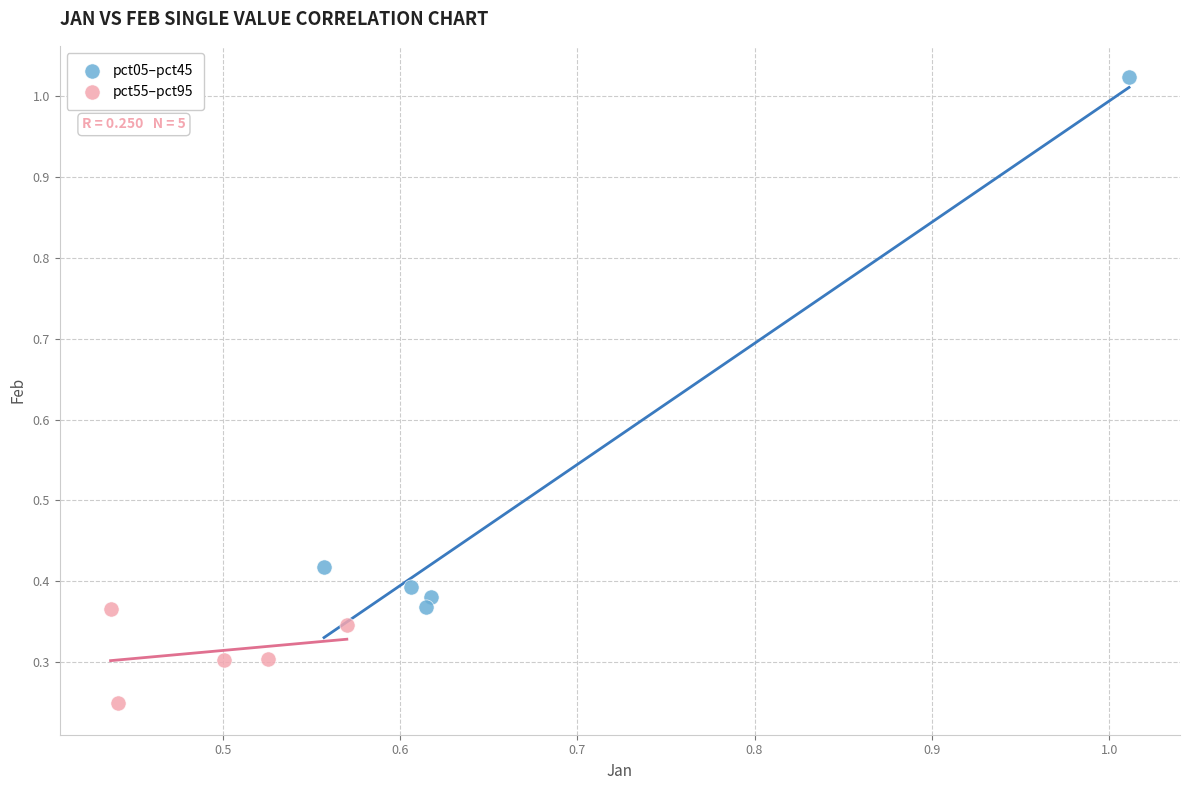

What are all the series names shown in the legend?

pct05–pct45, pct55–pct95